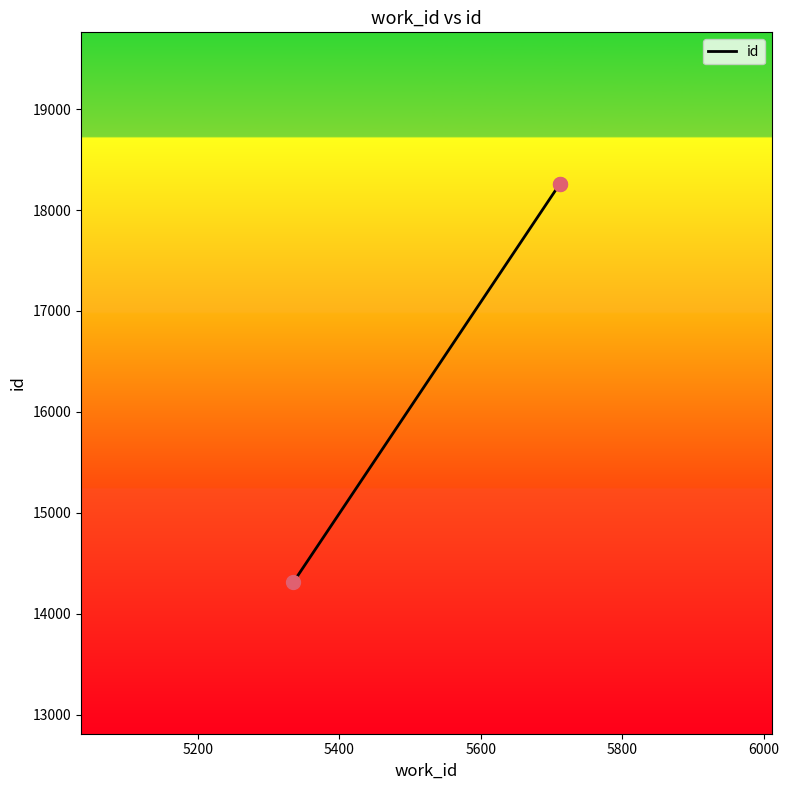

Which has a higher value, 5200 or 5400?

5400